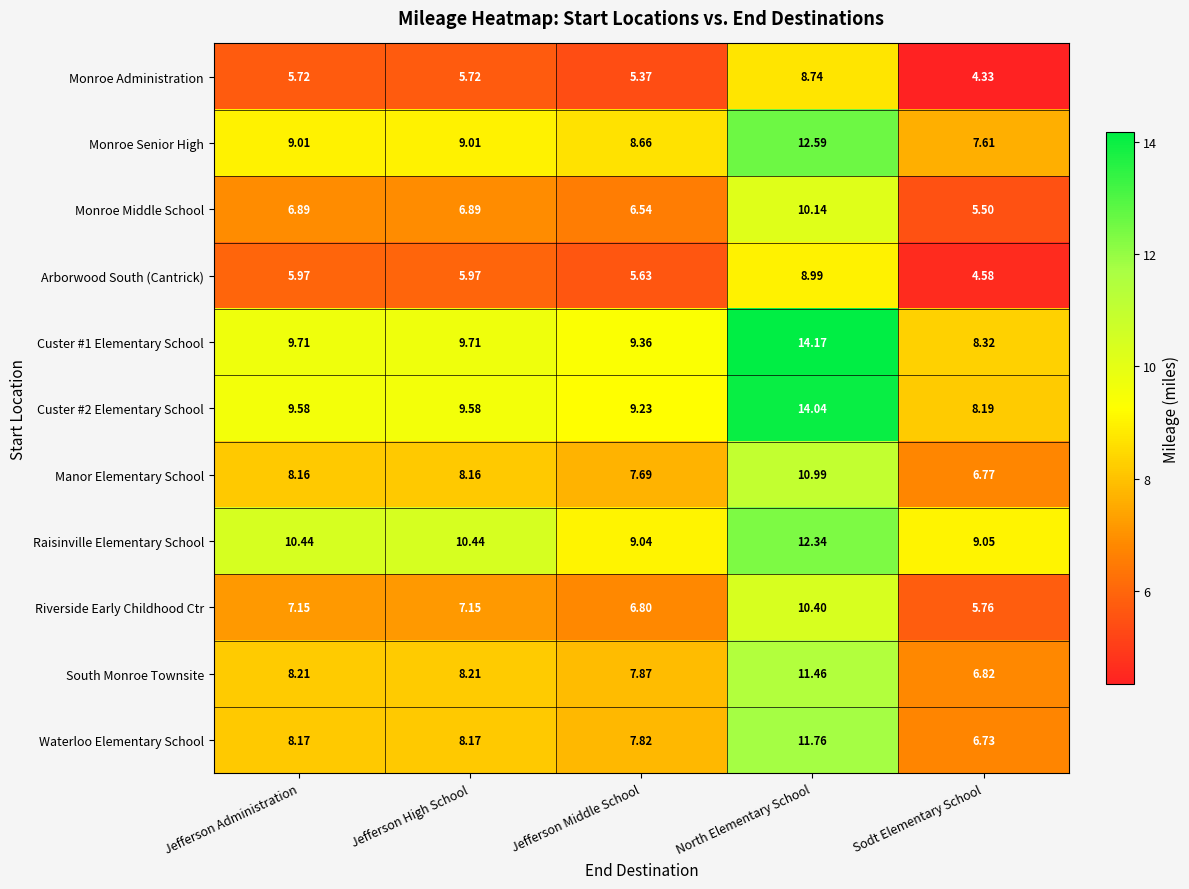

Which category has the lowest value across all series?

Sodt Elementary School